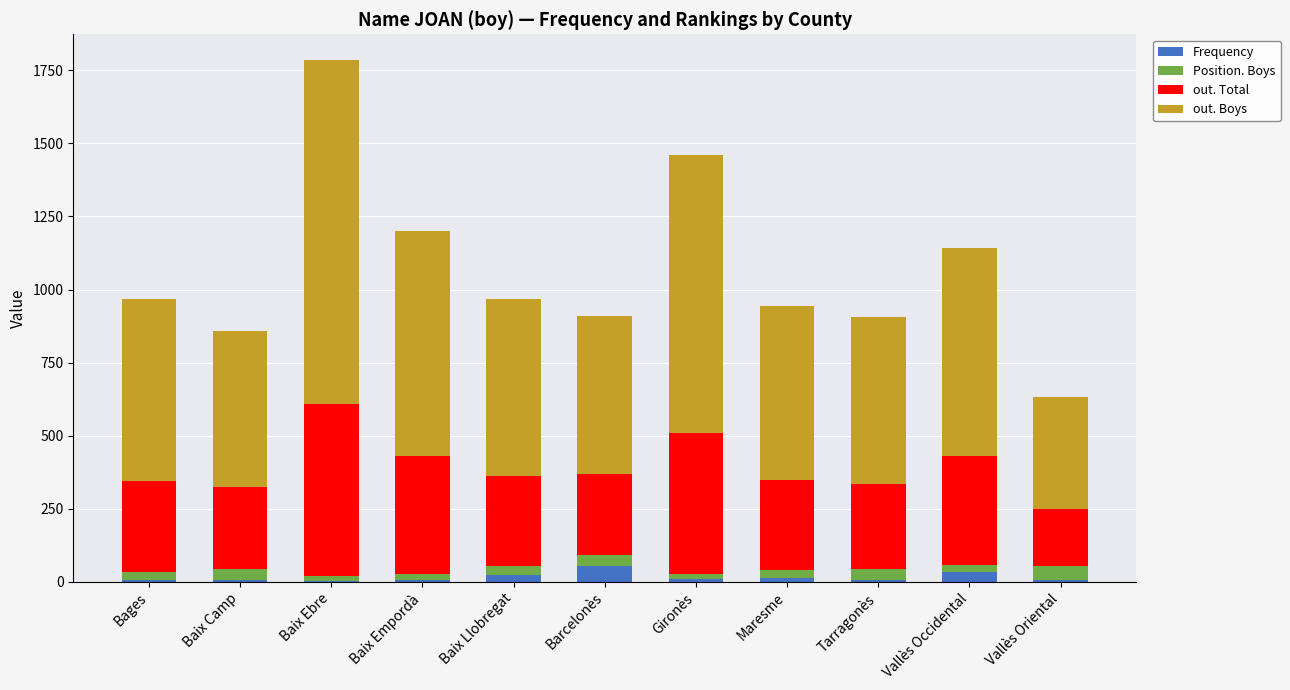

What is the highest value of the Frequency series?

55